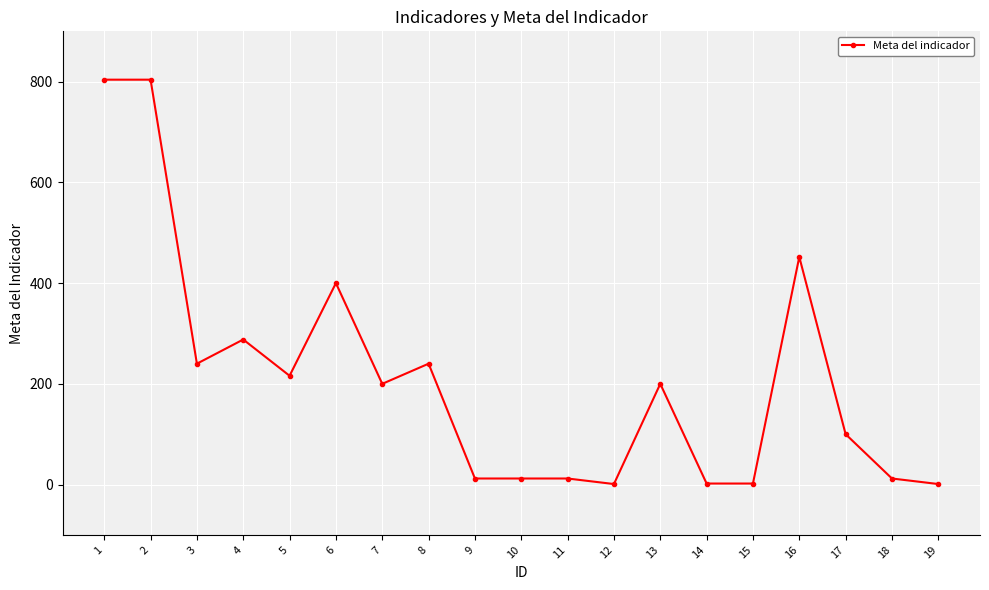

What is the change in value from 2 to 5?

-588